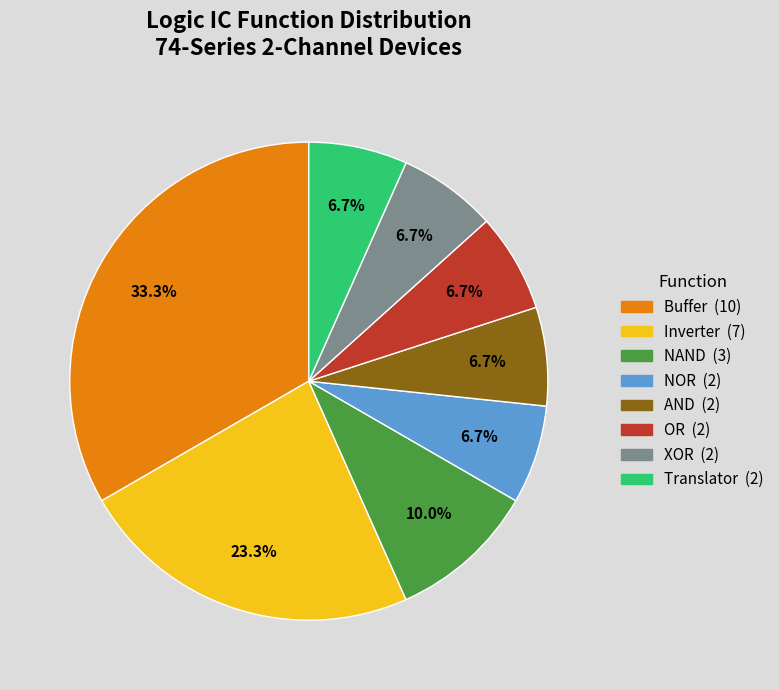

Is there a majority slice in this chart?

No